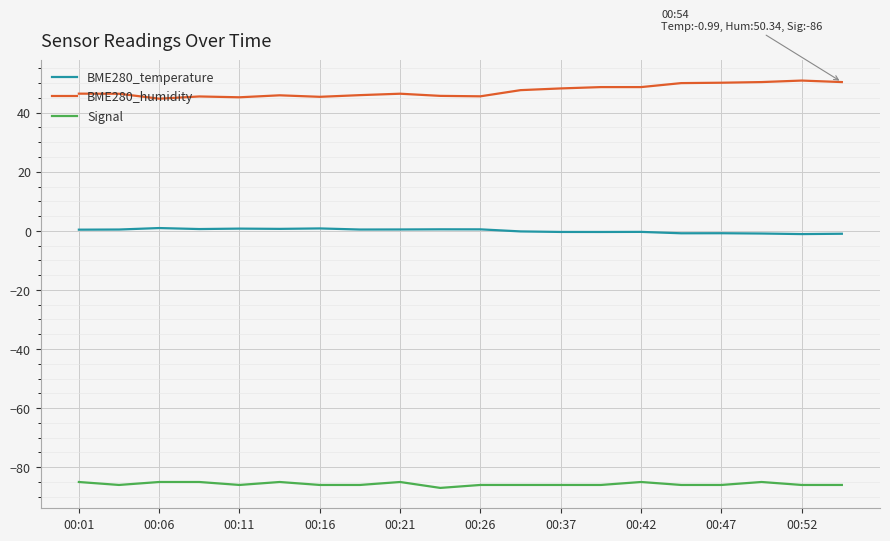

True or false: BME280_temperature and Signal intersect in this chart.

False